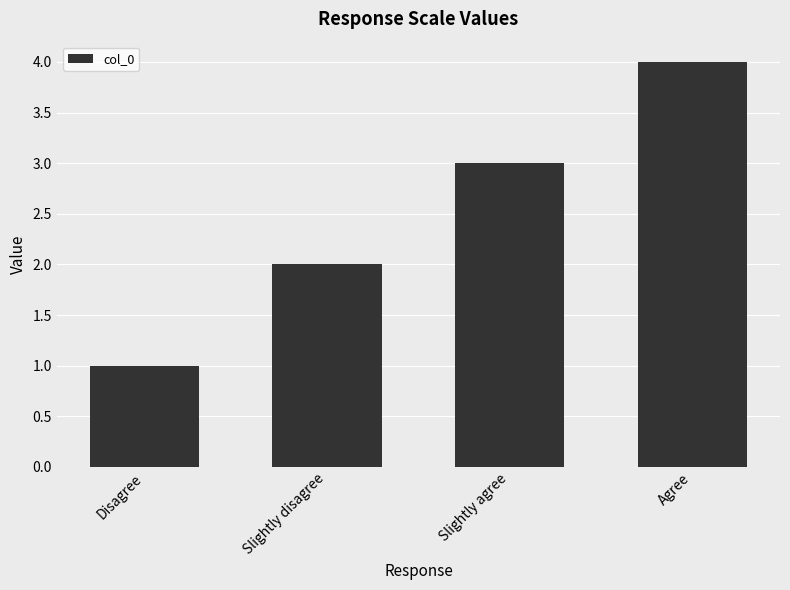

True or false: the data shows 1 at Slightly disagree.

False